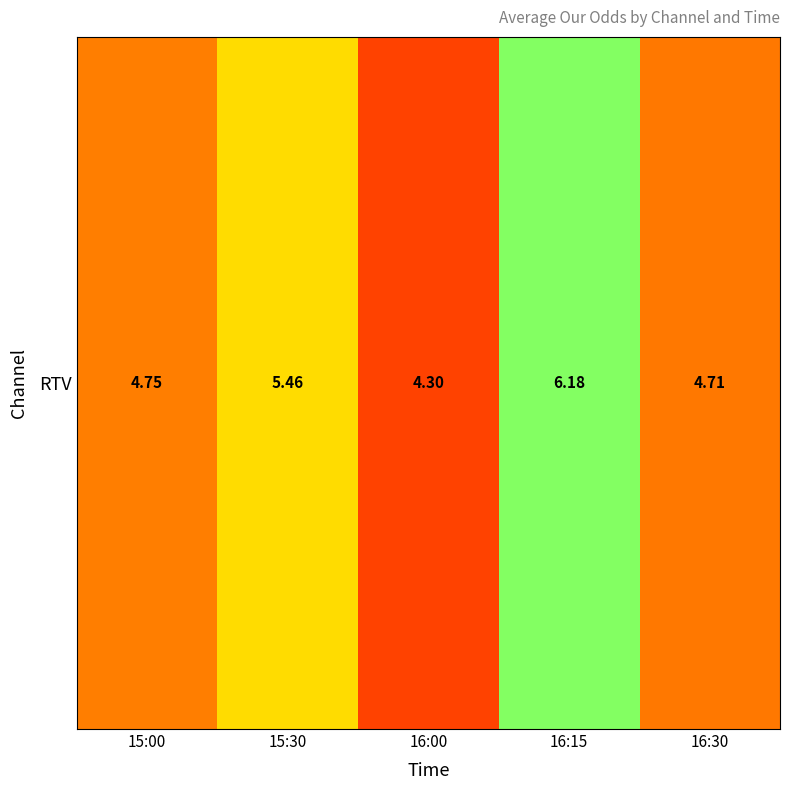

Reading left to right, list all the values displayed in this chart.

4.8	5.5	4.3	6.2	4.7